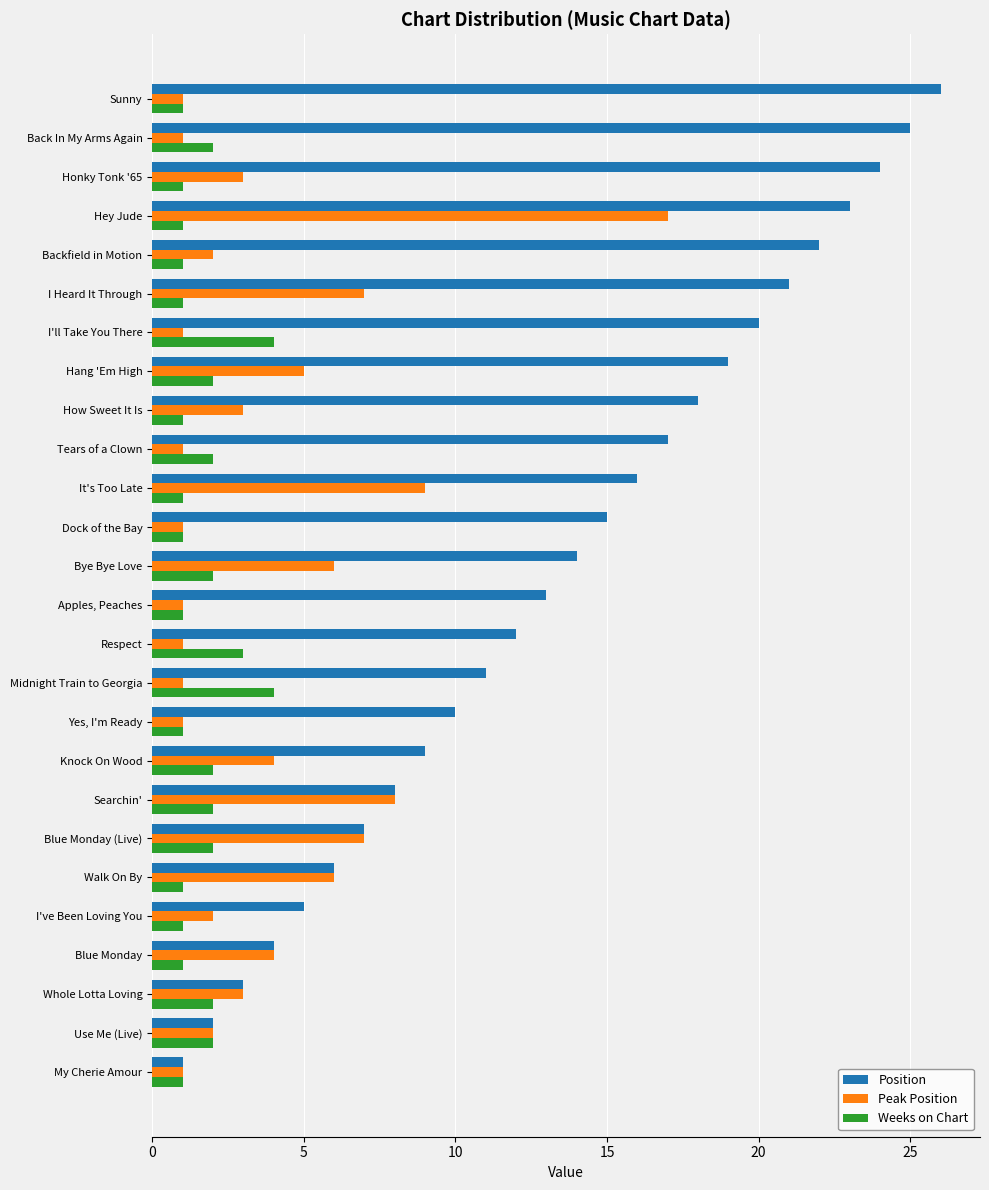

Is the value of Peak Position at Hang 'Em High greater than the value of Weeks on Chart at Back In My Arms Again?

Yes